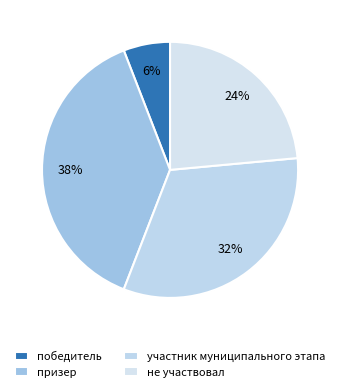

The участник муниципального этапа slice represents 32% of the pie. True or false?

True